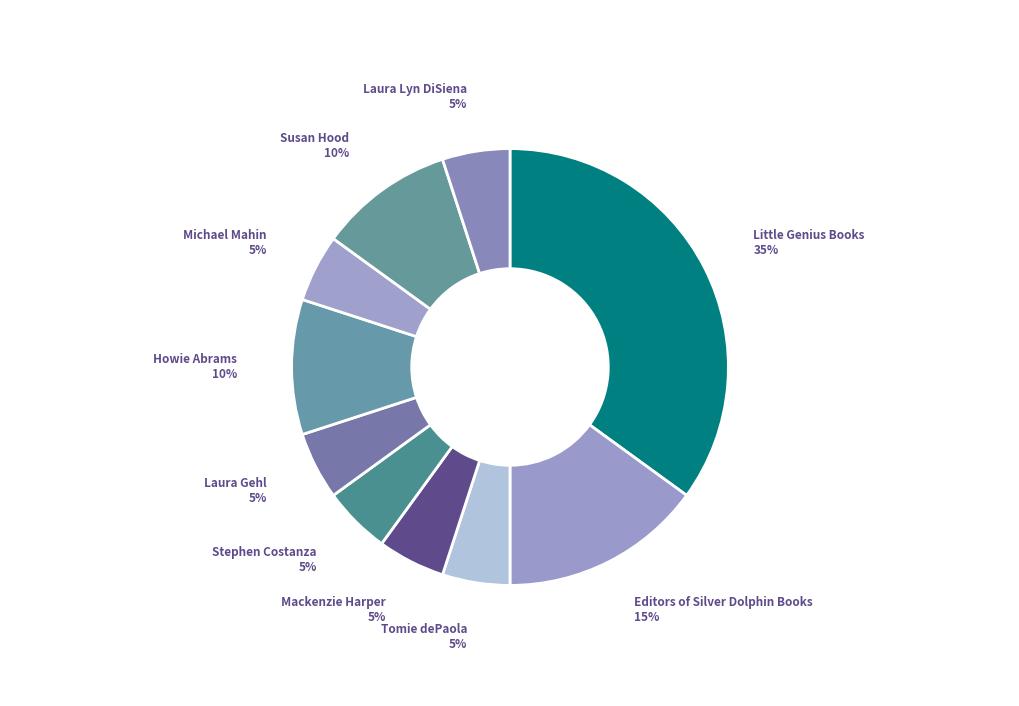

What percentage is the Stephen Costanza slice, to the nearest percent?

5%